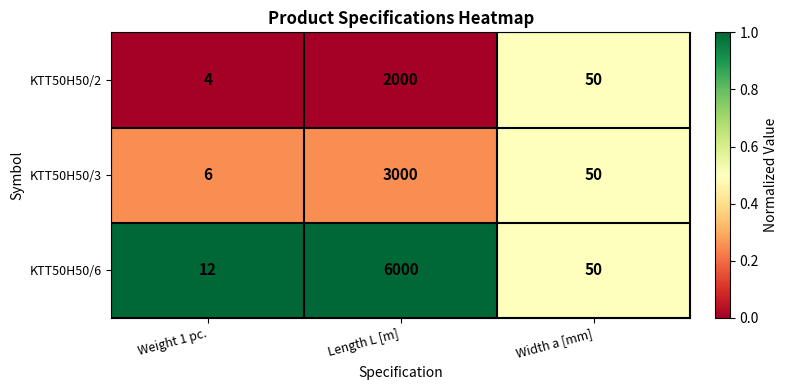

Rank the series by their average value, from lowest to highest.

KTT50H50/2, KTT50H50/3, KTT50H50/6